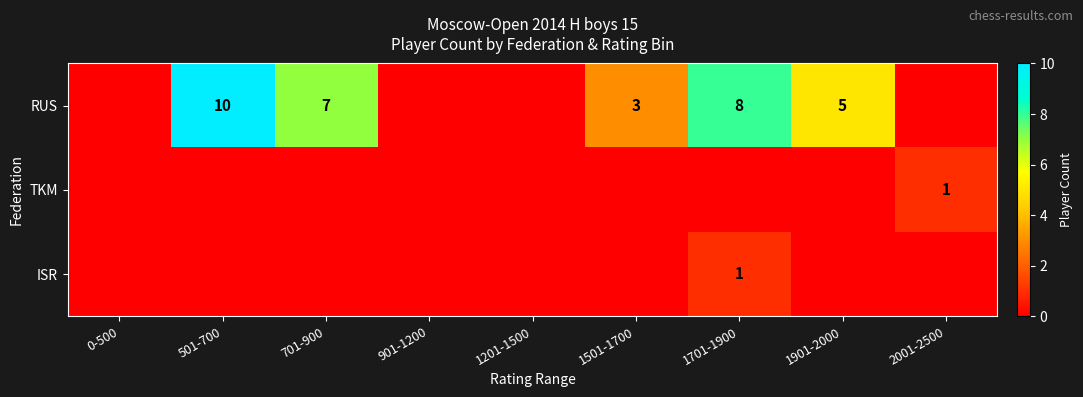

The RUS series shows 5 at 501-700. True or false?

False